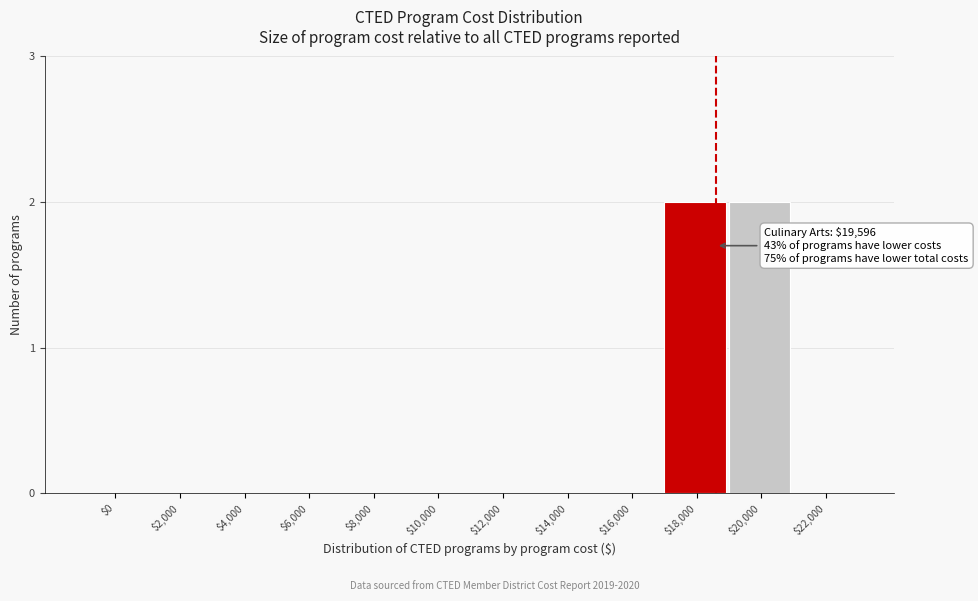

What is the sum of all values?

4